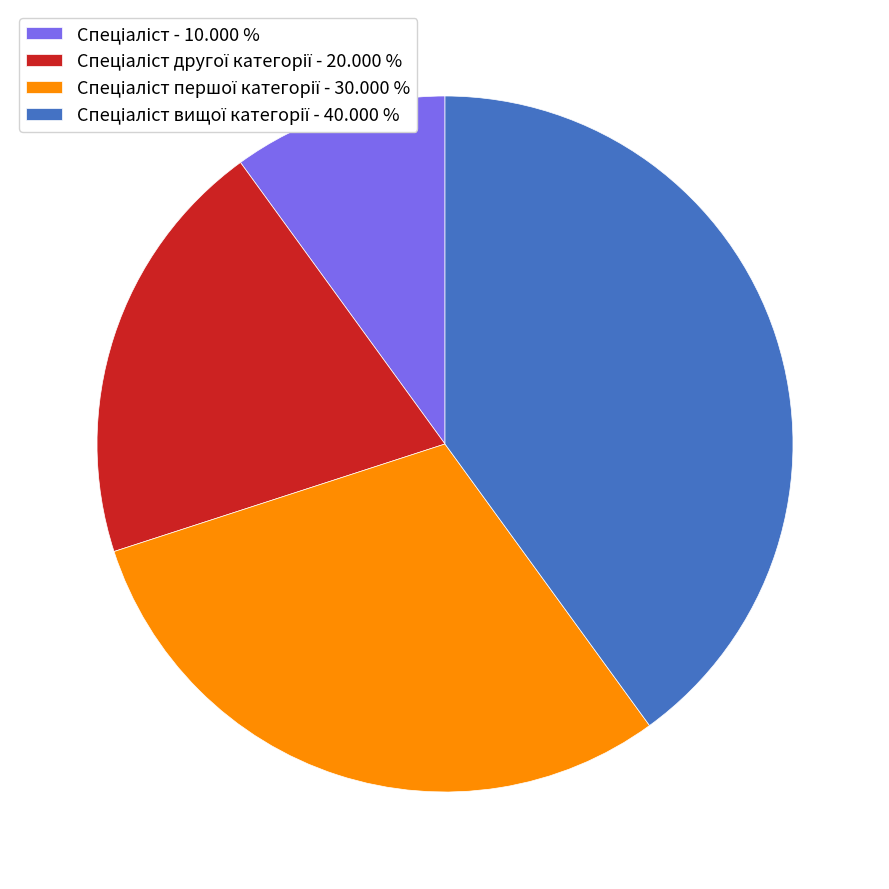

Is there any slice that represents more than half of the pie?

No